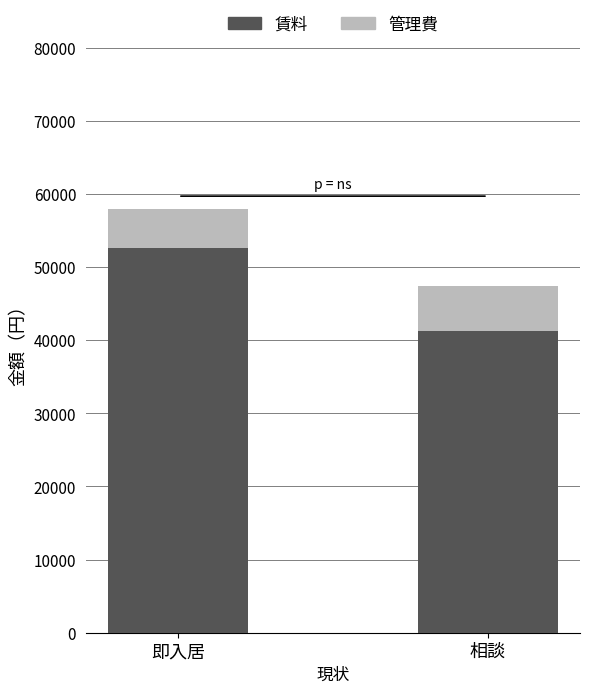

At which label does 賃料 reach its minimum?

相談